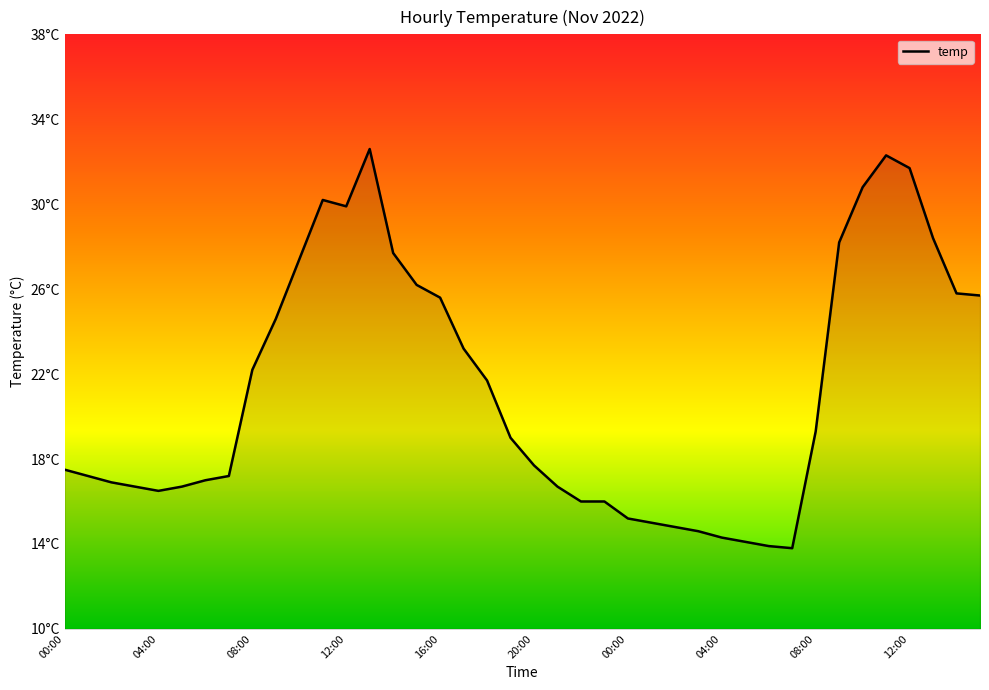

Where does the data first go above 19?

08:00